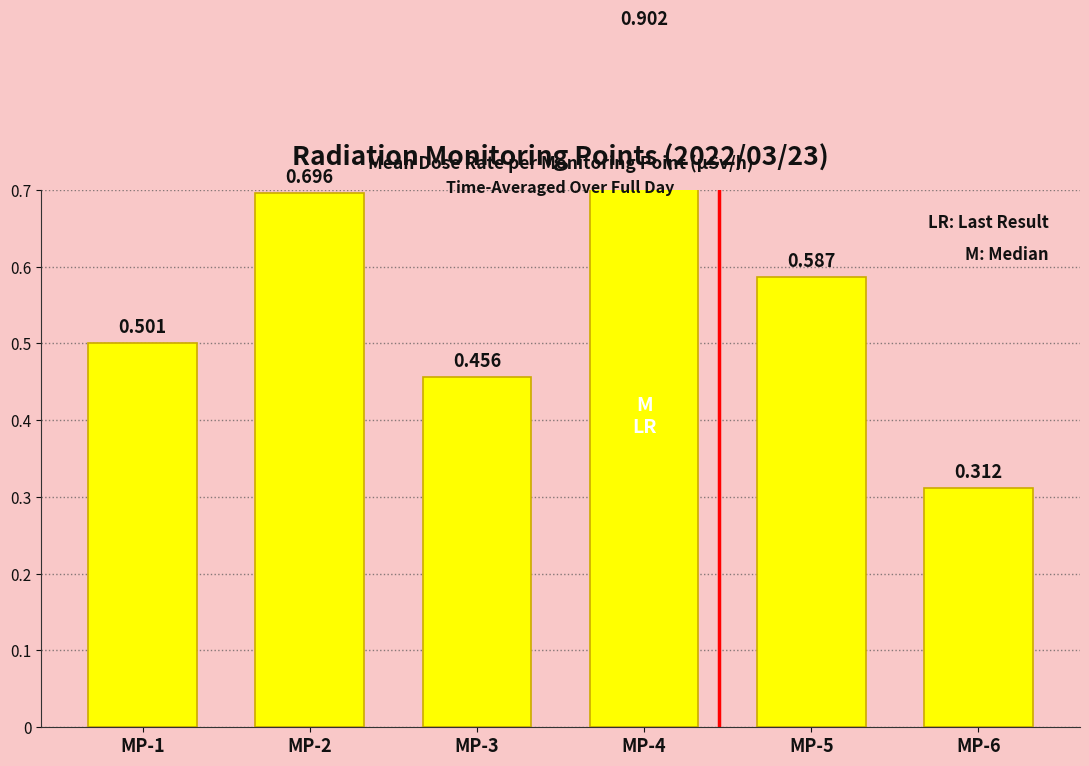

Rank the categories by value from lowest to highest.

MP-6, MP-3, MP-1, MP-5, MP-2, MP-4